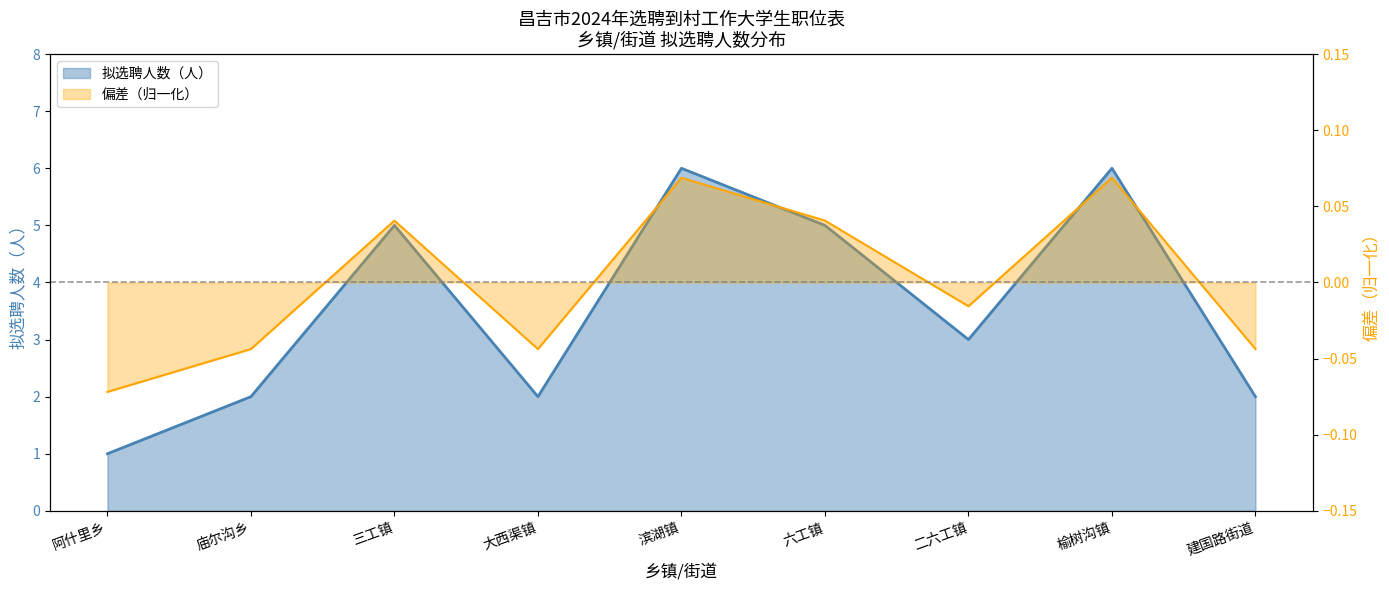

At which category does the data reach its first local valley?

大西渠镇